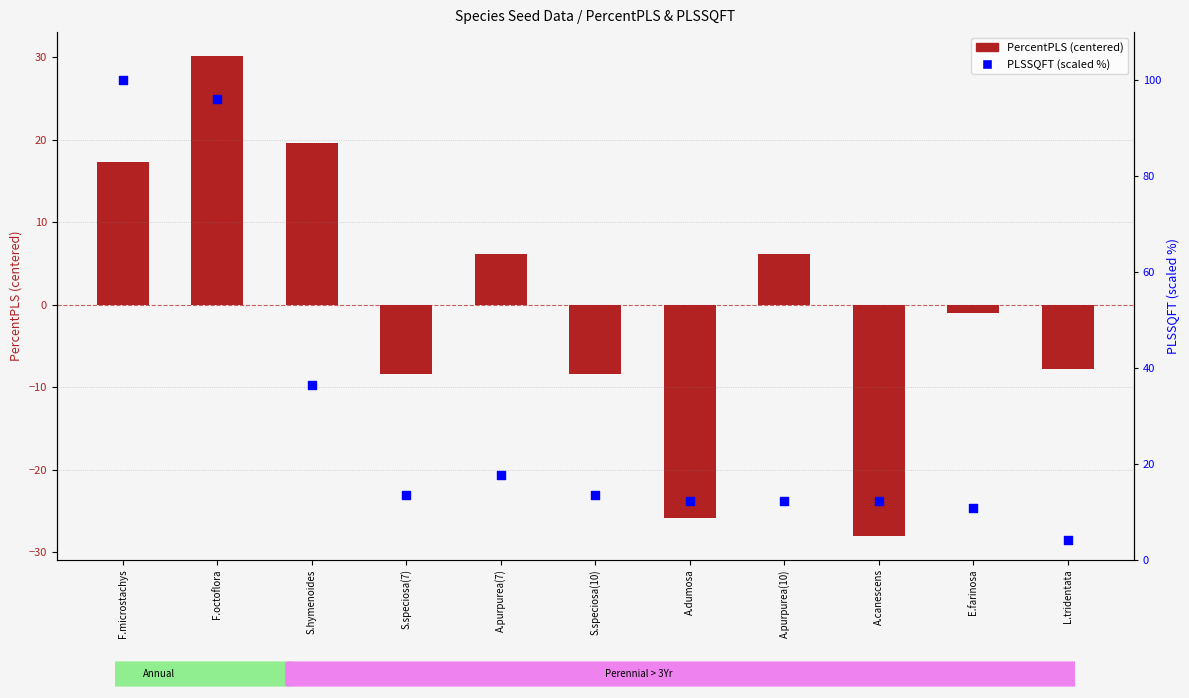

At how many categories does at least one series exceed -25?

11